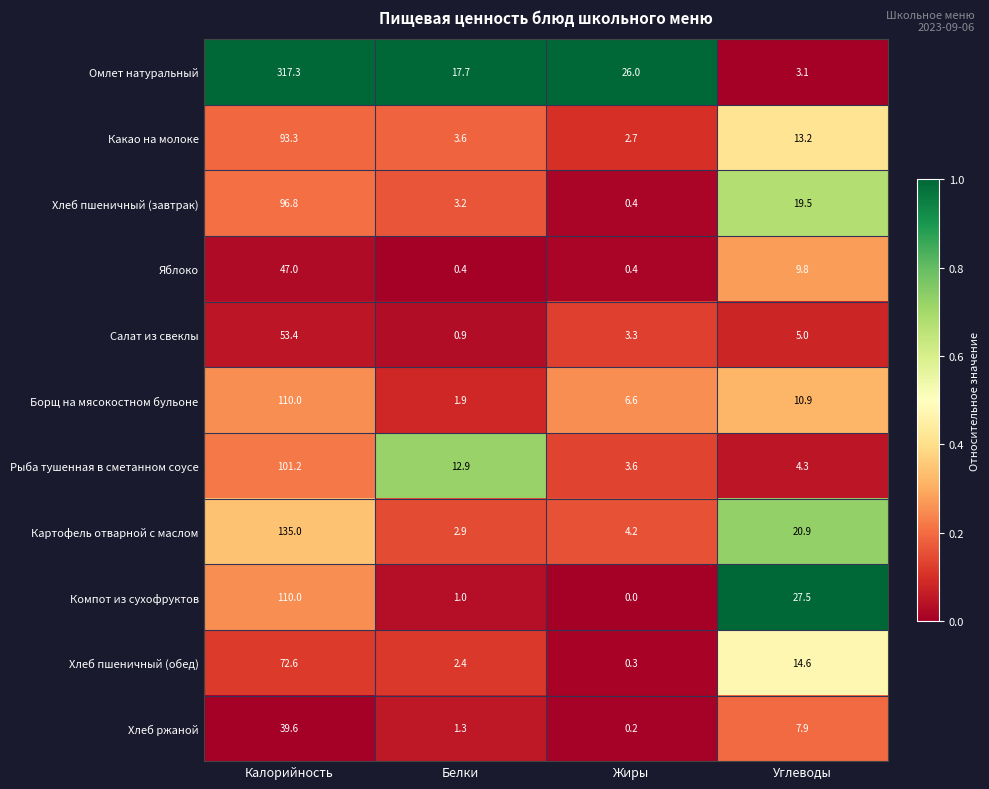

List the labels in order of Хлеб пшеничный (завтрак) value, smallest first.

Жиры, Белки, Углеводы, Калорийность